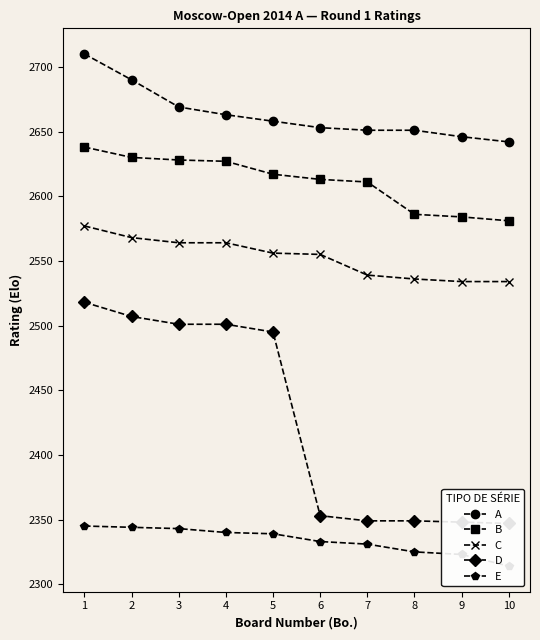

At which category is the sum across all series the highest?

1